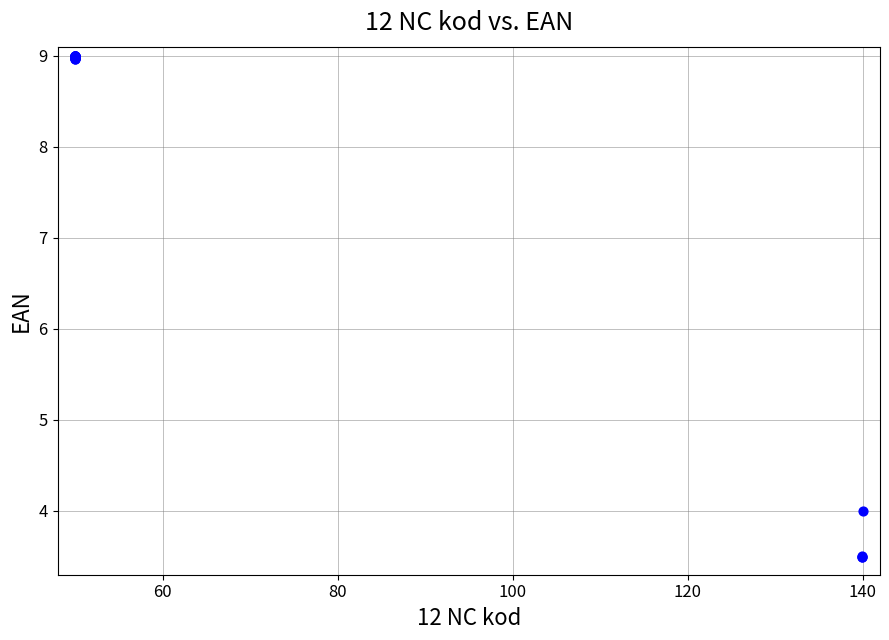

What Y value in the scatter plot is closest to 6?

4.0